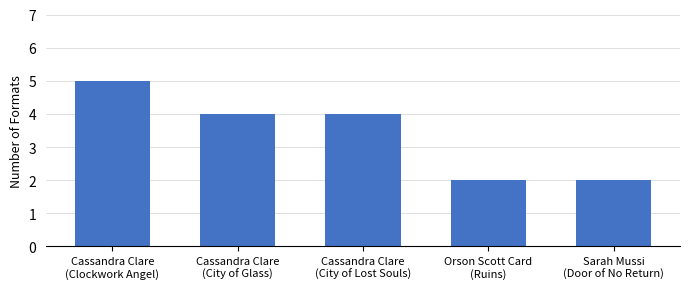

What is the sum of all values?

17